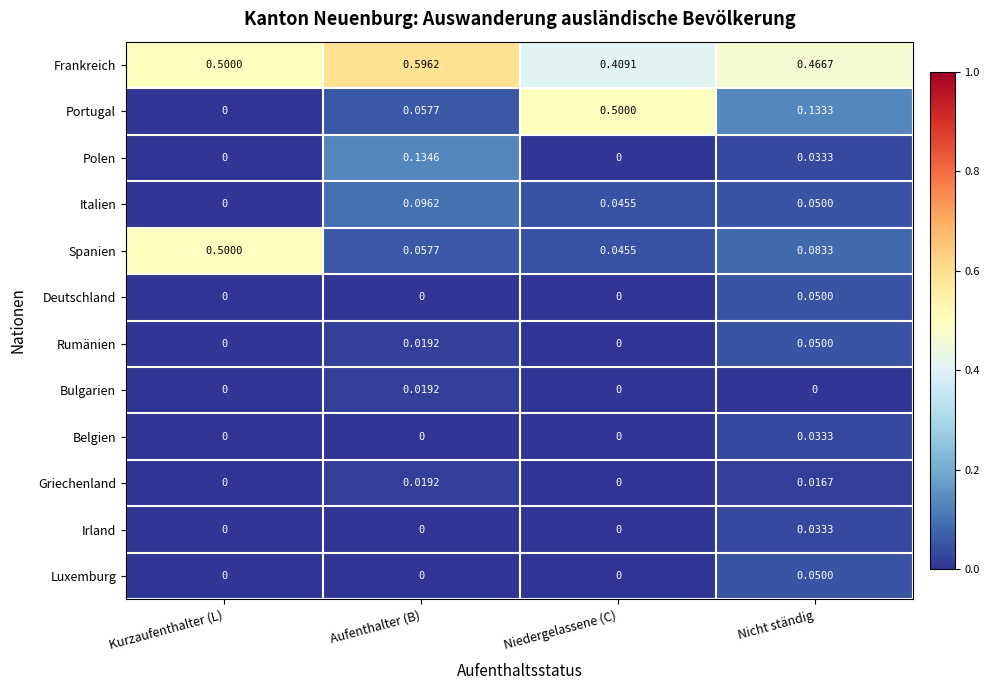

At which category is the sum across all series the highest?

Niedergelassene (C)